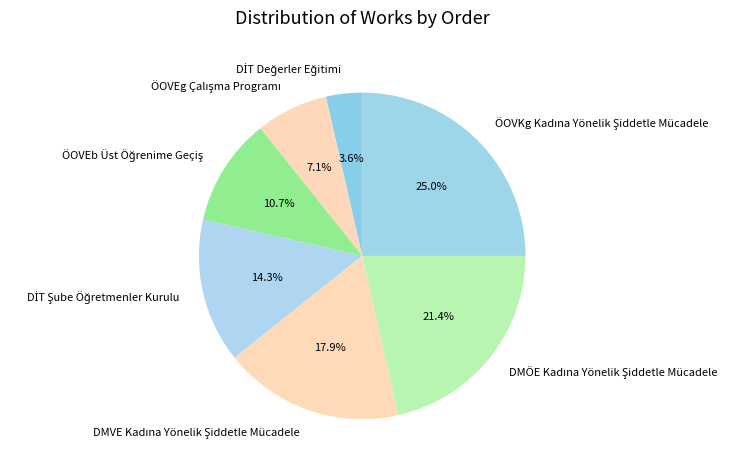

Is there any slice that represents more than half of the pie?

No